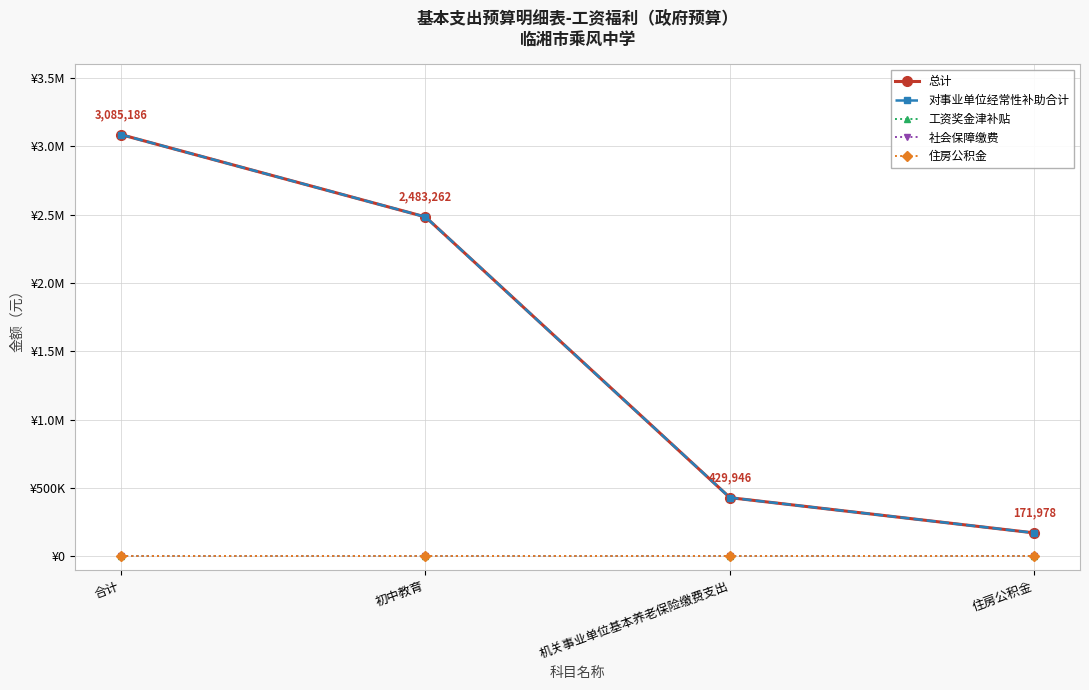

True or false: 社会保障缴费 has more than 0 interior local peaks.

False